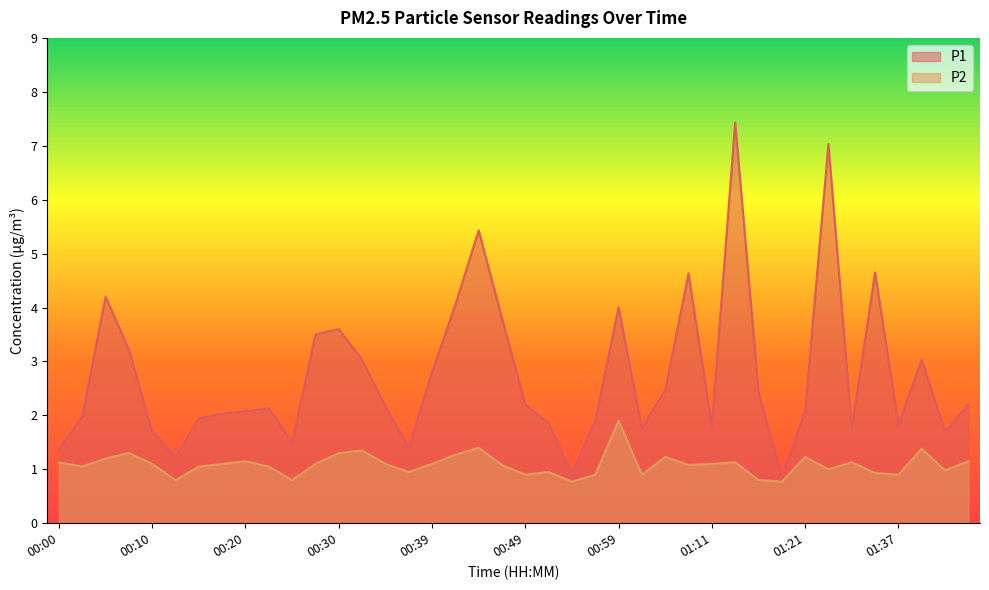

Is the value of P2 at 00:37 greater than the value of P1 at 00:34?

No